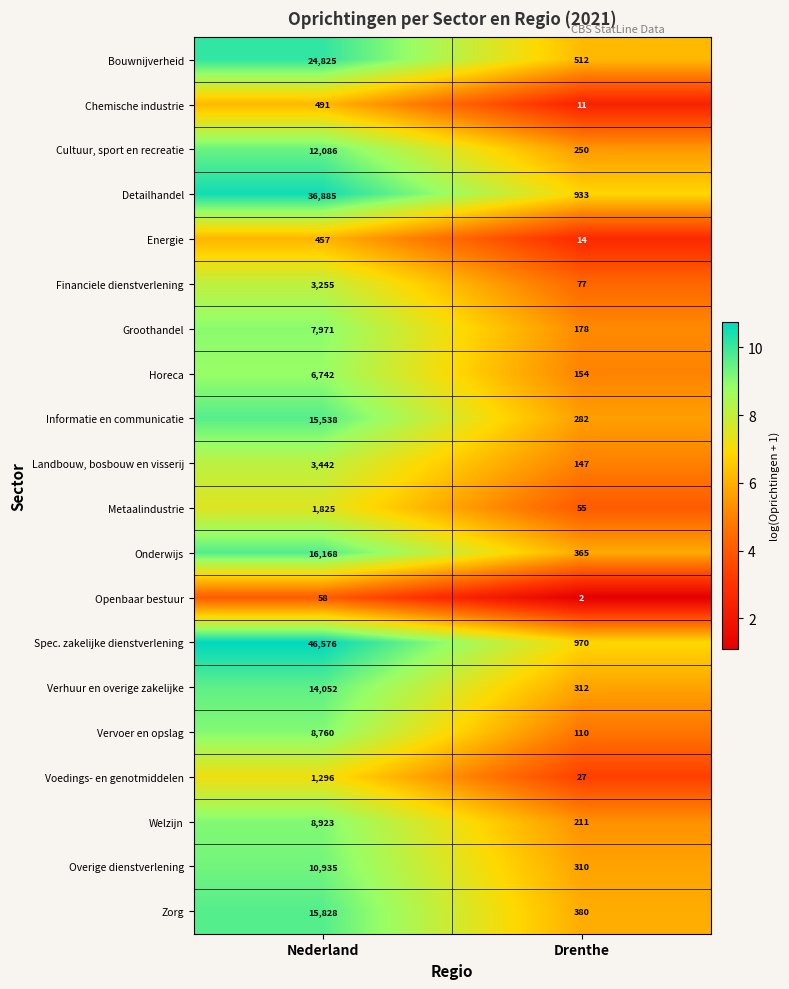

What is the total value across all series at Drenthe?

5300